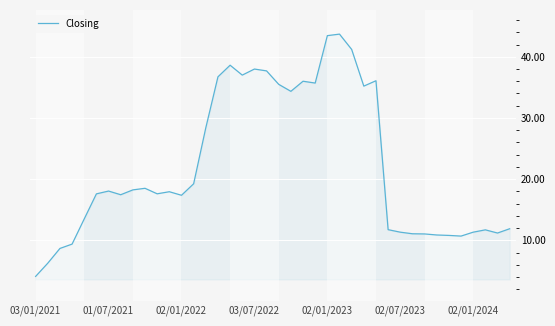

What is the difference between the maximum and minimum values?

39.6